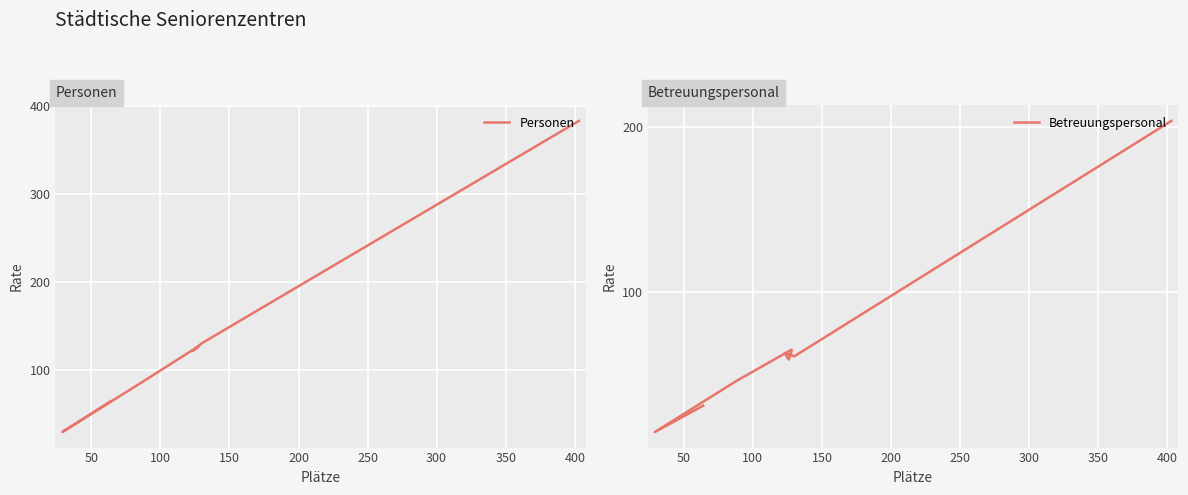

What is the value of the Personen point at the 6th from the left?

127